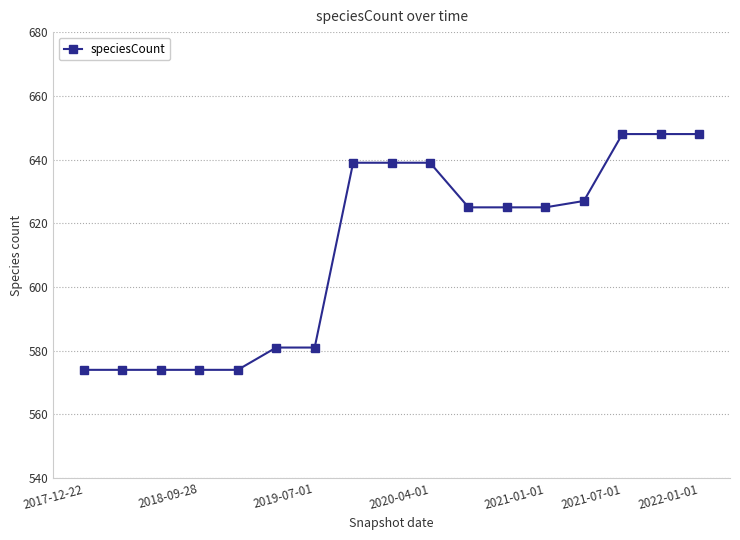

What is the difference between the second highest and minimum values?

74